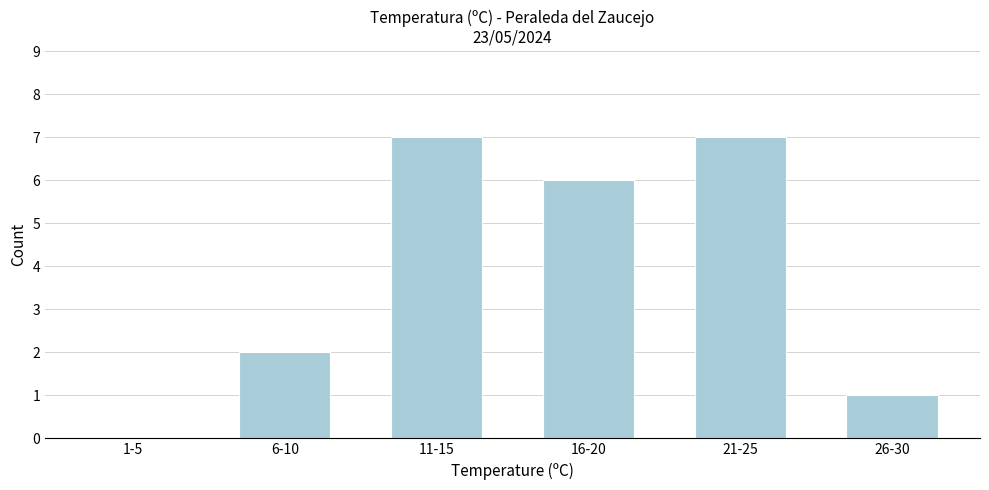

Reading left to right, transcribe all the data shown in this chart.

1-5=0	6-10=2	11-15=7	16-20=6	21-25=7	26-30=1